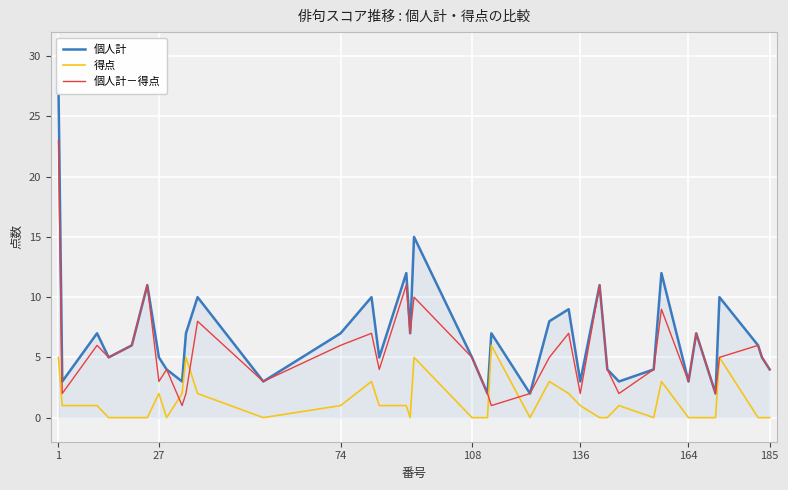

Which series has the largest total across all categories?

個人計